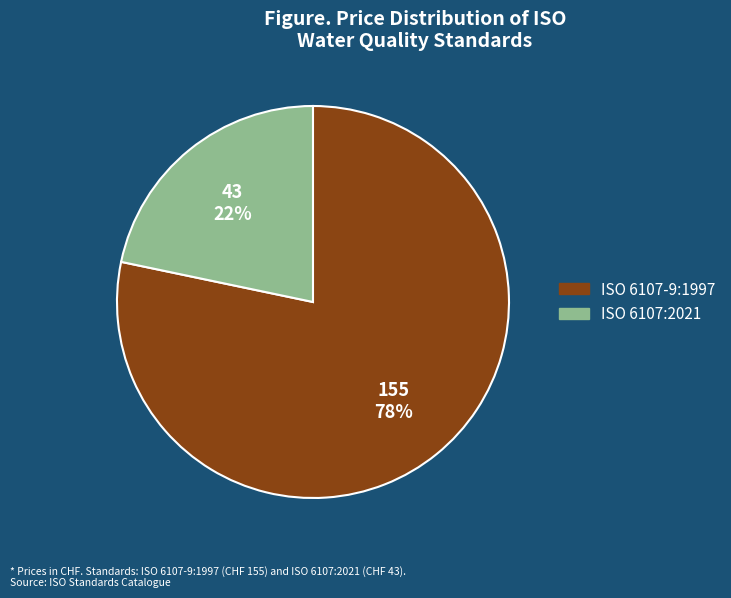

Which slice represents more than half of the pie?

ISO 6107-9:1997